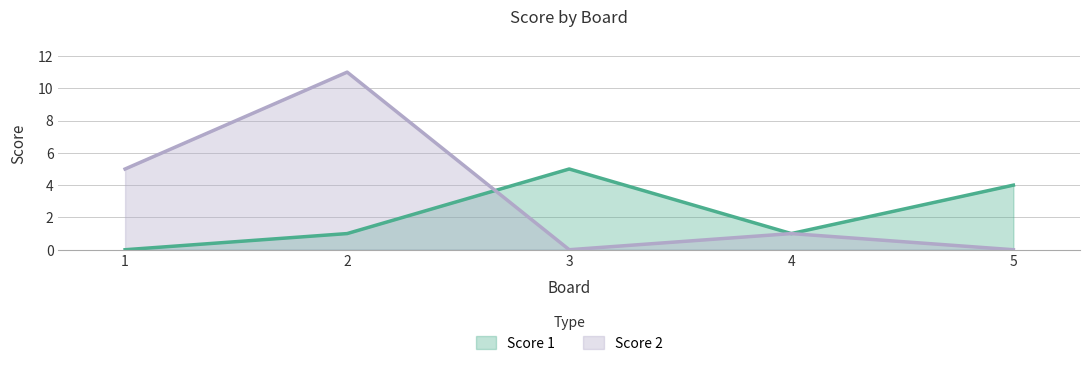

Reading left to right, what are all the values shown in this chart?

Score 1: 0	1	5	1	4
Score 2: 5	11	0	1	0